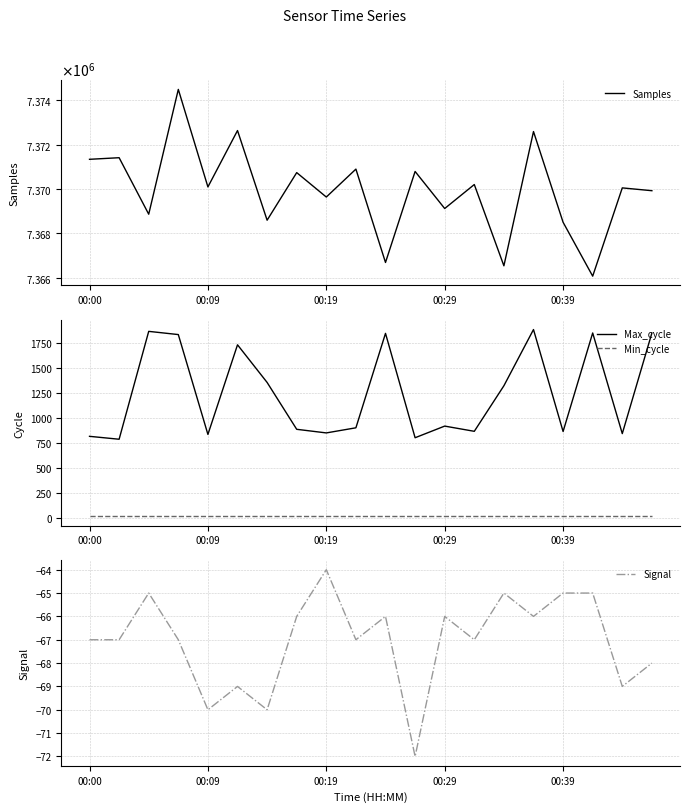

True or false: Max_cycle and Min_cycle cross at least once.

False